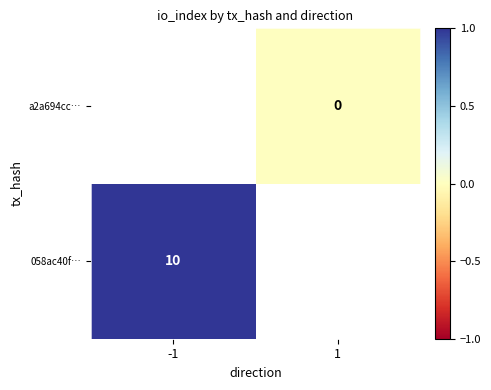

The 058ac40f… series shows 1.6 at -1. True or false?

False